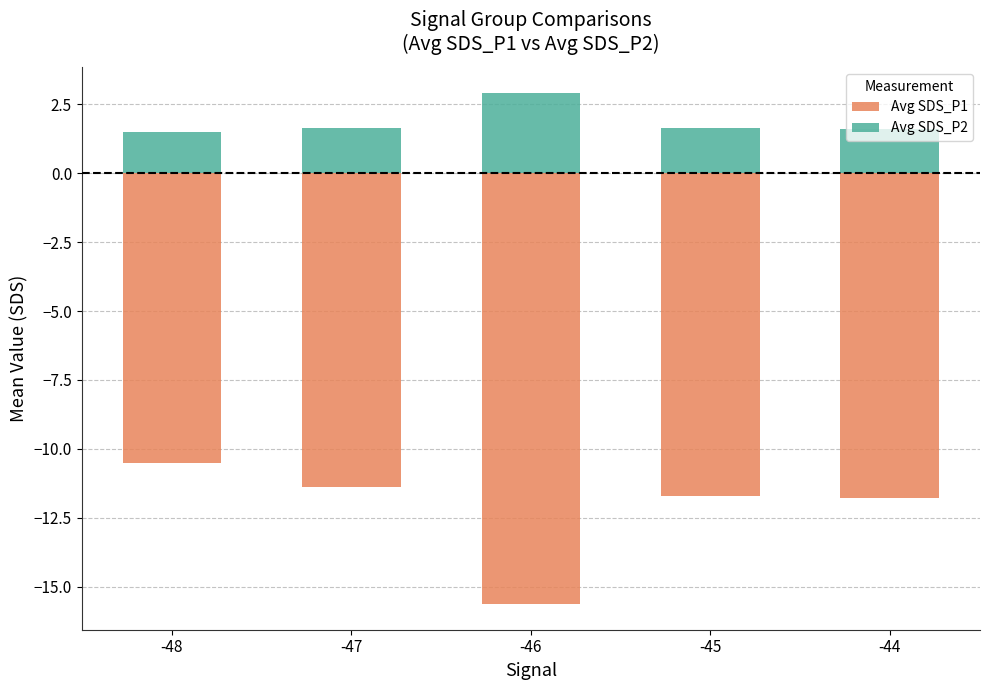

Reading right to left, list all the values displayed in this chart.

Avg SDS_P1: -11.8	-11.7	-15.6	-11.4	-10.5
Avg SDS_P2: 1.6	1.7	2.9	1.6	1.5